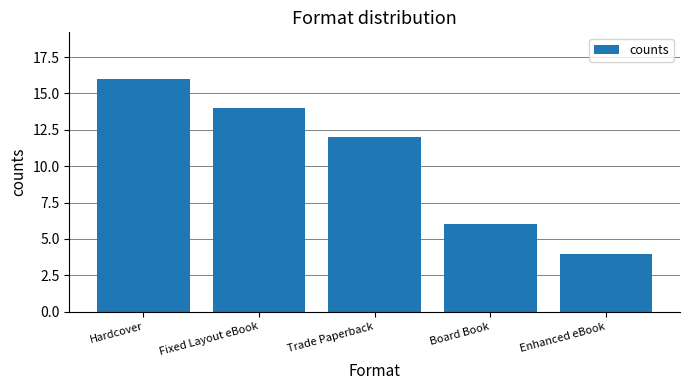

What is the change in value from Fixed Layout eBook to Trade Paperback?

-2